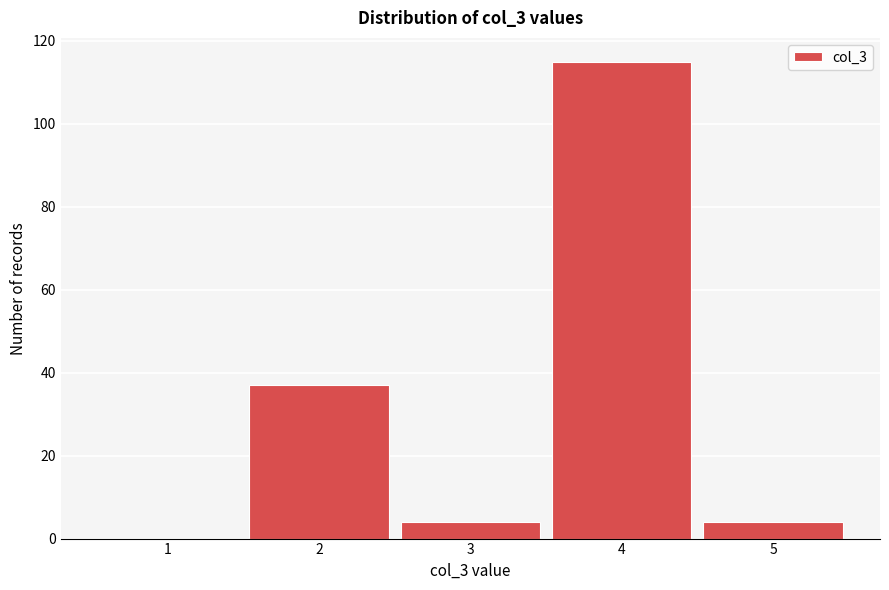

Reading right to left, extract all data points from this chart.

5=4	4=115	3=4	2=37	1=0